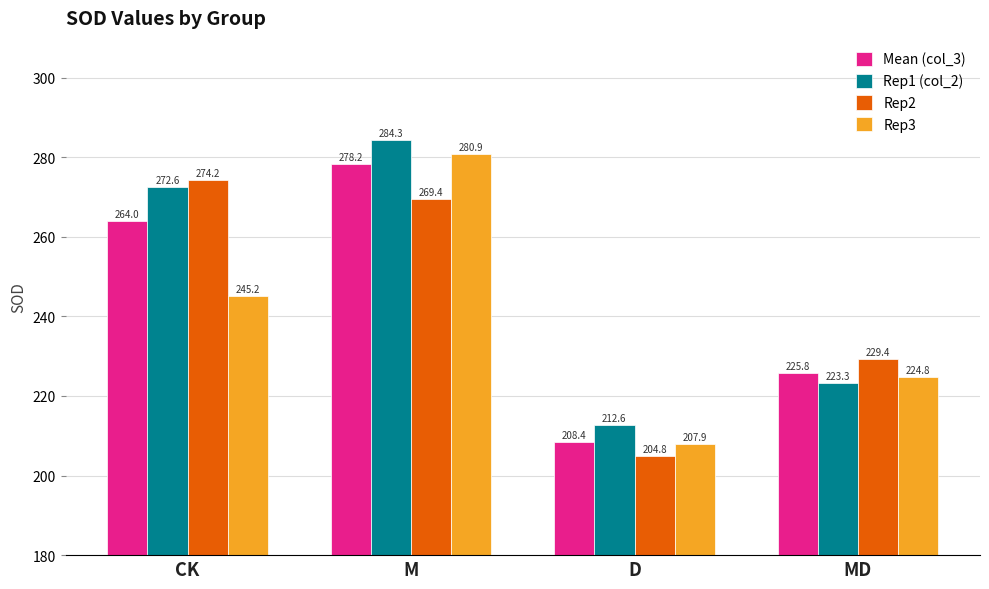

Between D and MD, which series saw the biggest shift?

Rep2